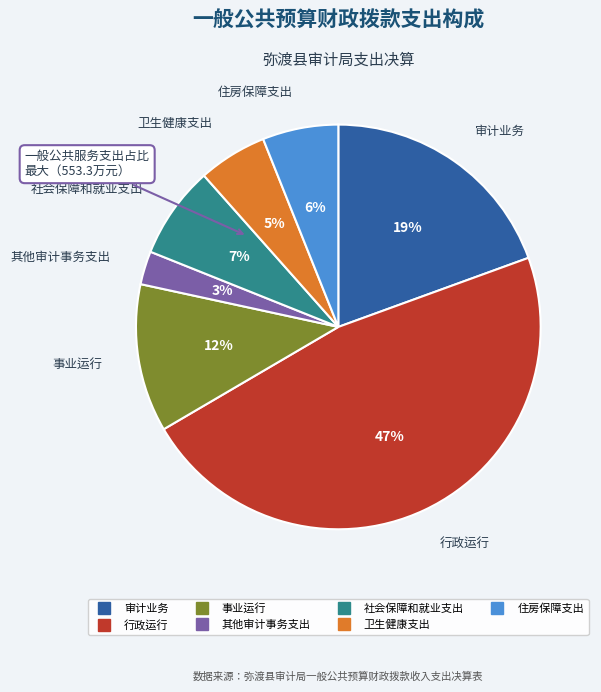

Which has a higher value, 住房保障支出 or 卫生健康支出?

住房保障支出